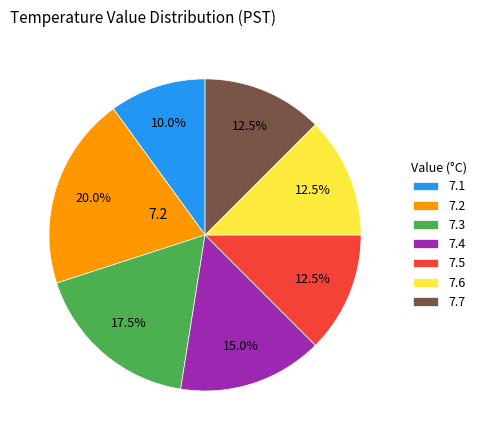

Is there a majority slice in this chart?

No